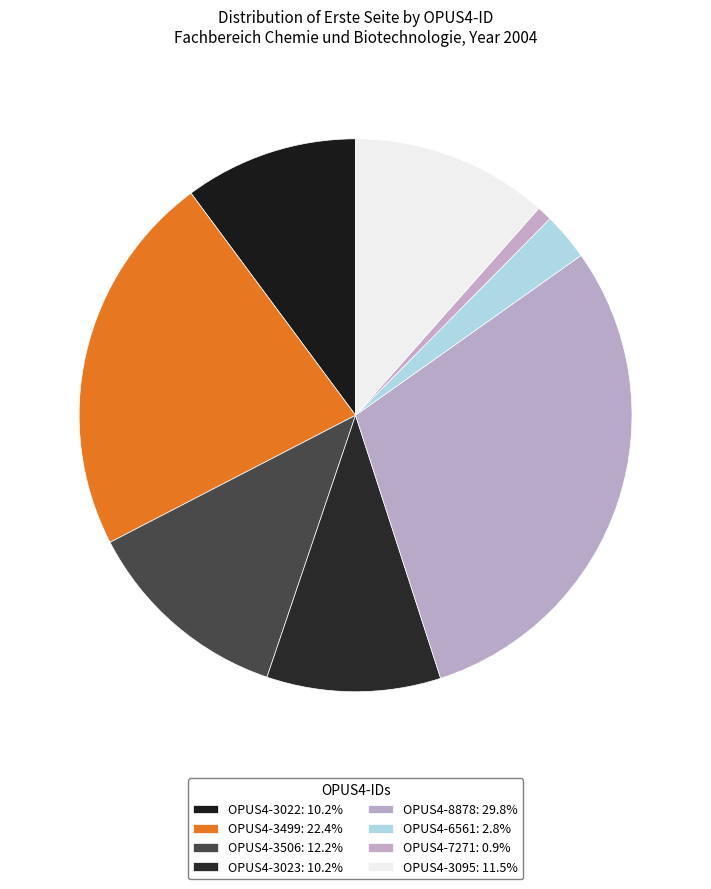

Count the number of slices in the pie.

8